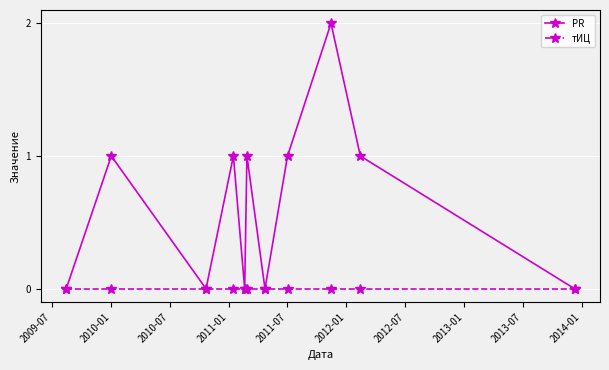

List the series in order of their overall mean, lowest first.

тИЦ, PR